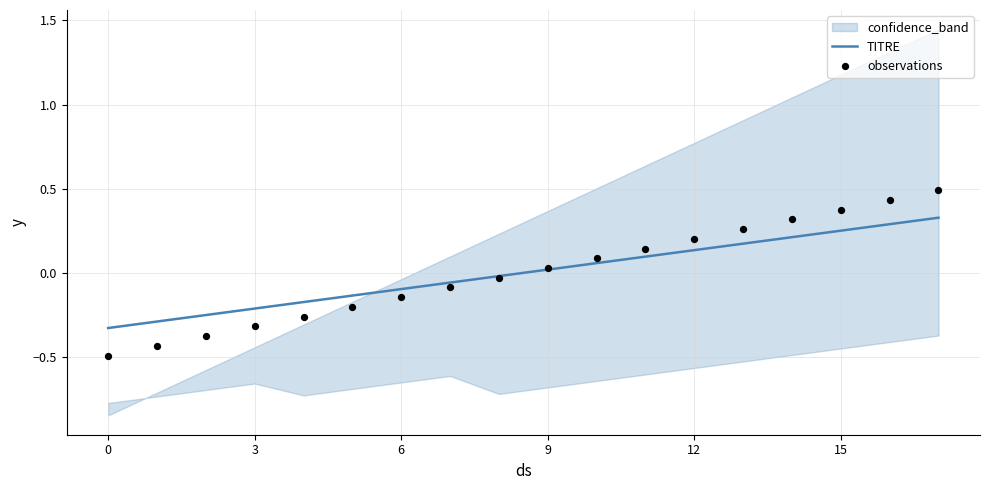

Which series has the largest total across all categories?

TITRE